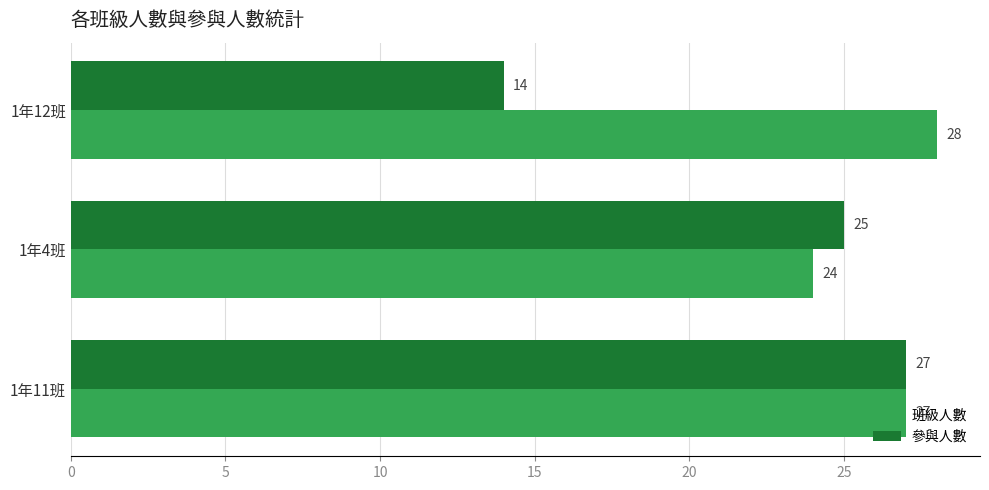

Which series has the largest total across all categories?

班級人數